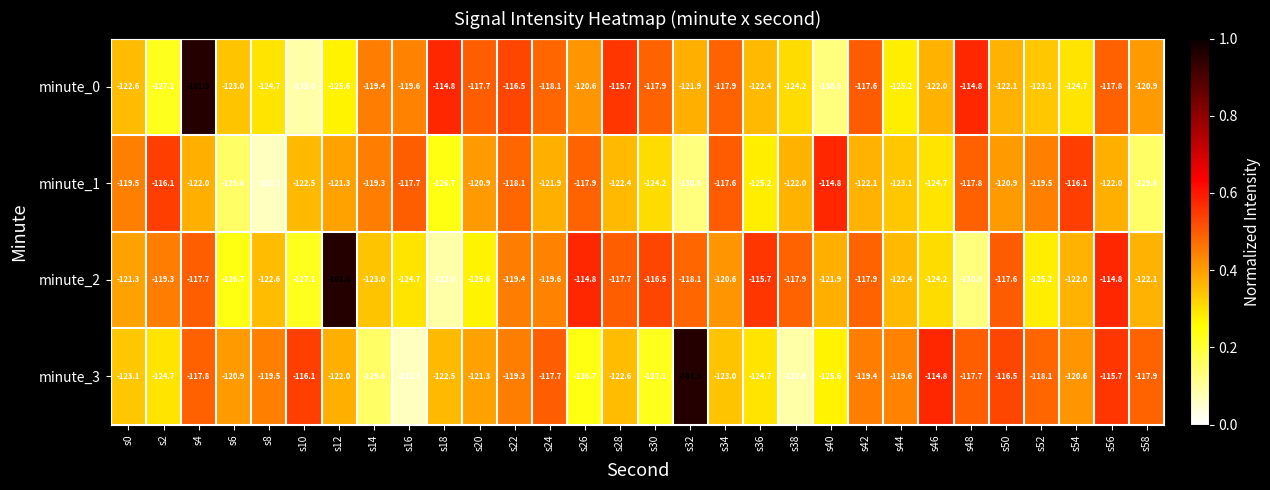

What is the difference between the highest and lowest values at s26?

11.9